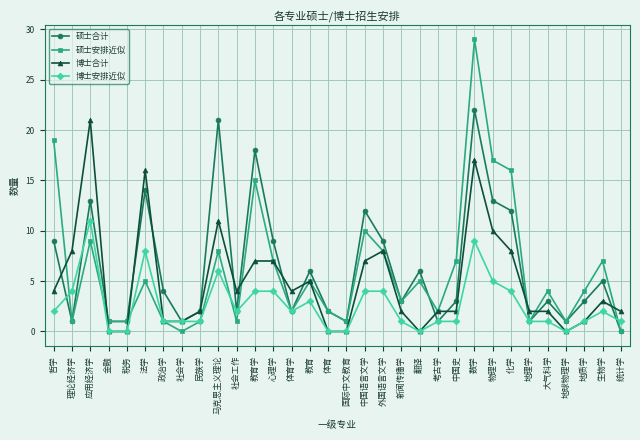

Reading left to right, transcribe all the data shown in this chart.

硕士合计: 9	1	13	1	1	14	4	1	2	21	2	18	9	2	6	2	1	12	9	3	6	1	3	22	13	12	1	3	1	3	5	0
硕士安排近似: 19	1	9	1	1	5	1	0	1	8	1	15	7	2	5	2	1	10	8	3	5	2	7	29	17	16	1	4	1	4	7	0
博士合计: 4	8	21	0	0	16	1	1	2	11	4	7	7	4	5	0	0	7	8	2	0	2	2	17	10	8	2	2	0	1	3	2
博士安排近似: 2	4	11	0	0	8	1	1	1	6	2	4	4	2	3	0	0	4	4	1	0	1	1	9	5	4	1	1	0	1	2	1